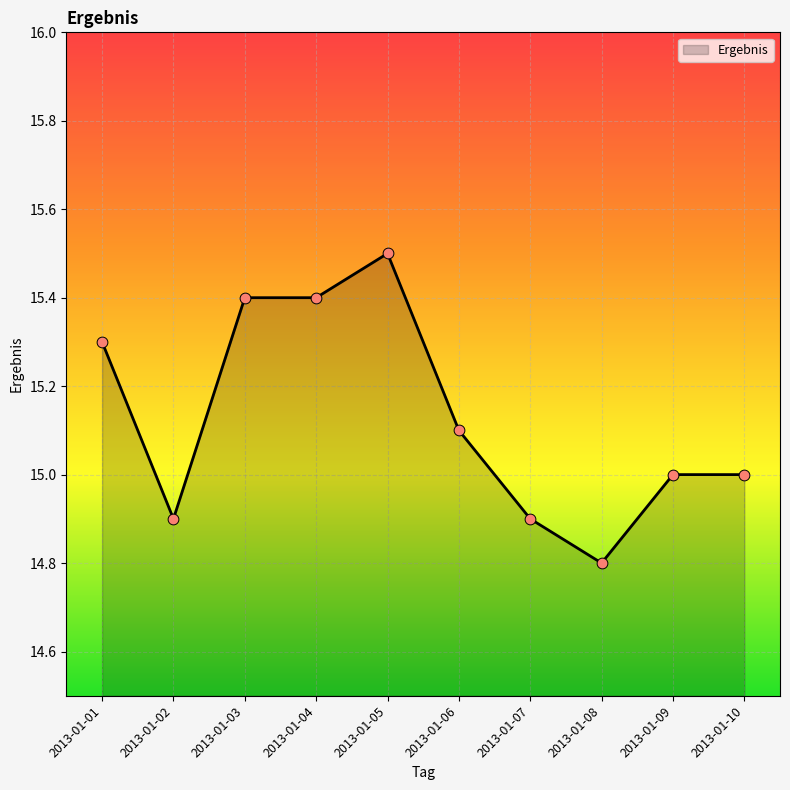

What is the change in value from 2013-01-02 to 2013-01-04?

+0.5